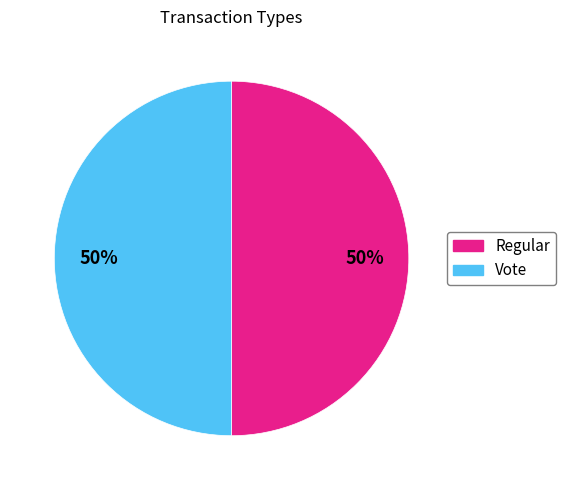

Is it true that Regular is 1% of the pie?

False